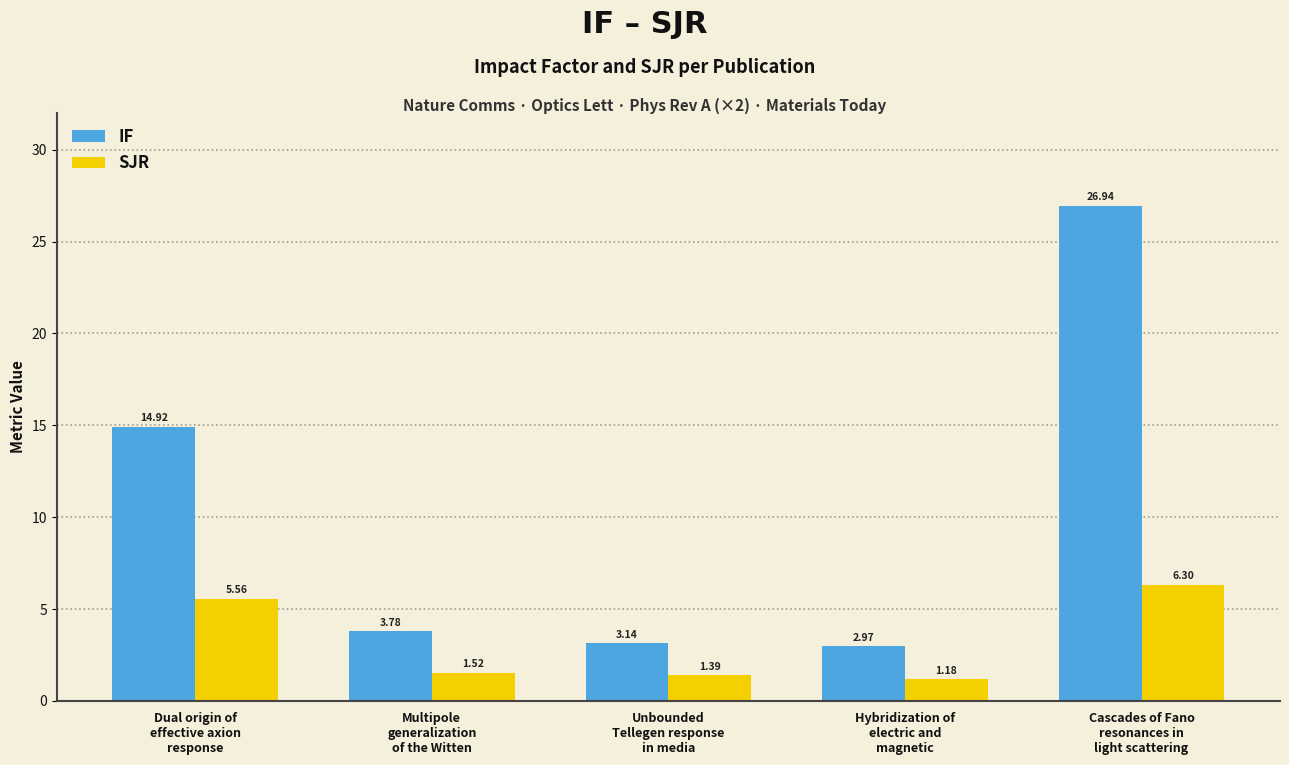

Which category has the highest value in the IF series?

Cascades of Fano
resonances in
light scattering